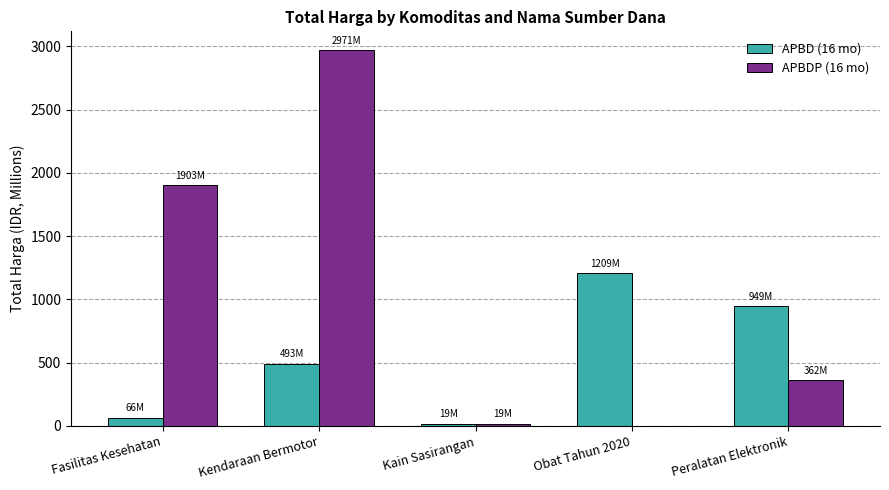

Reading left to right, extract all data points from this chart.

APBD (16 mo): 66.4	493.0	18.9	1208.6	948.8
APBDP (16 mo): 1903.5	2970.6	19.2	0.0	362.1